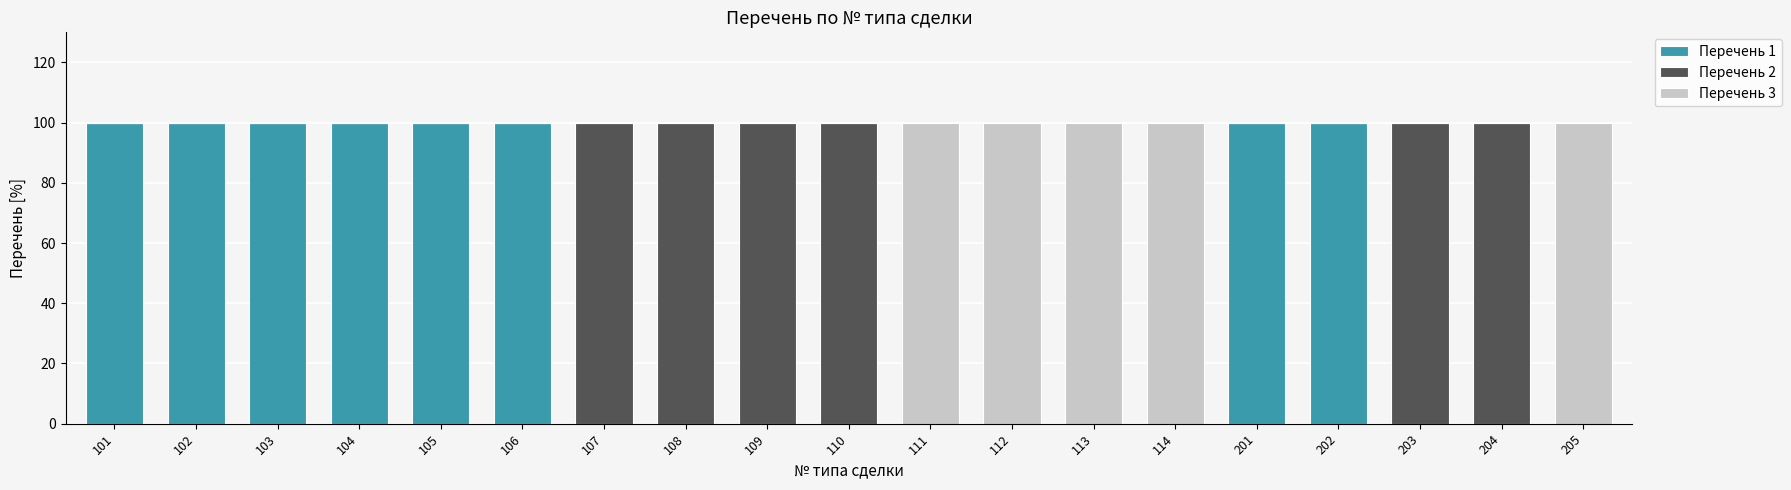

What is the total value across all series at 104?

100